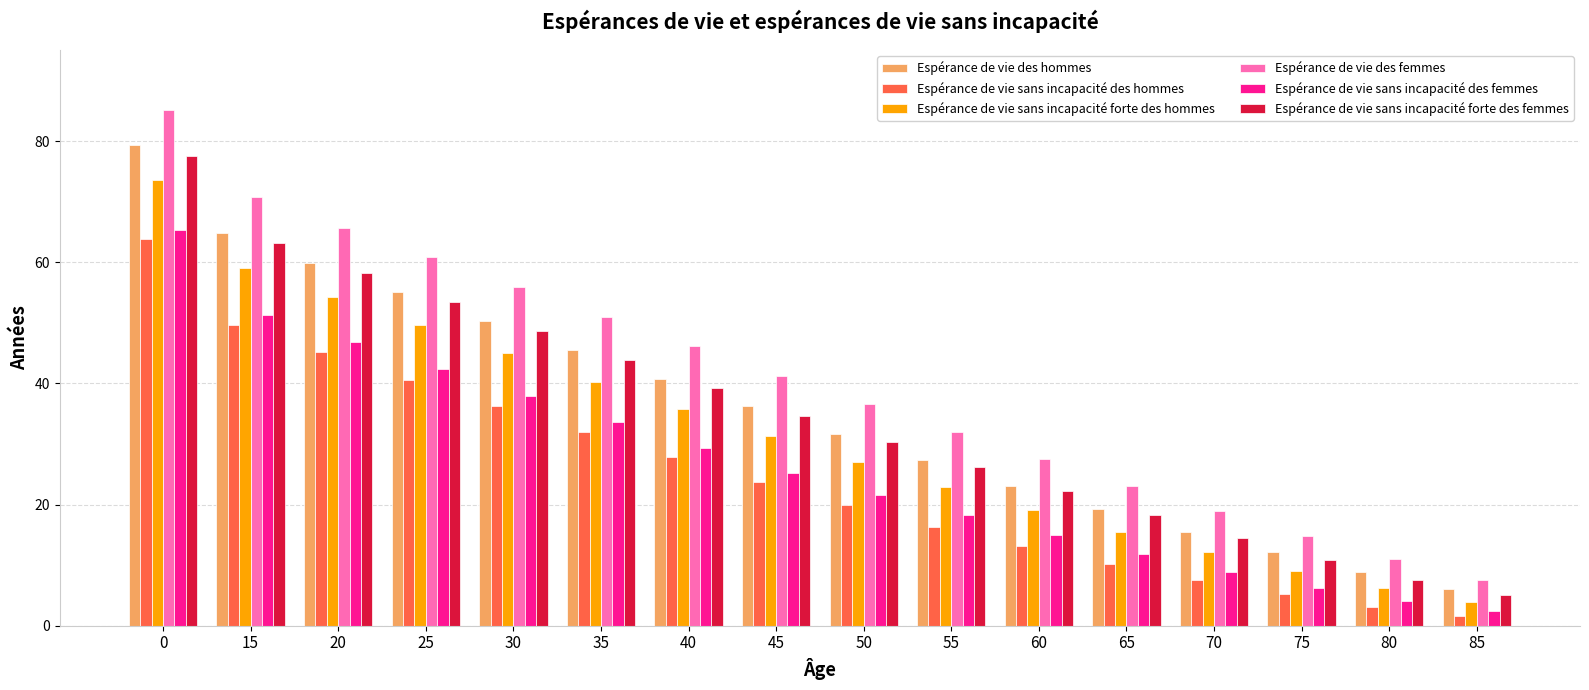

The value of Espérance de vie sans incapacité des hommes at 0 is 63.8. True or false?

True